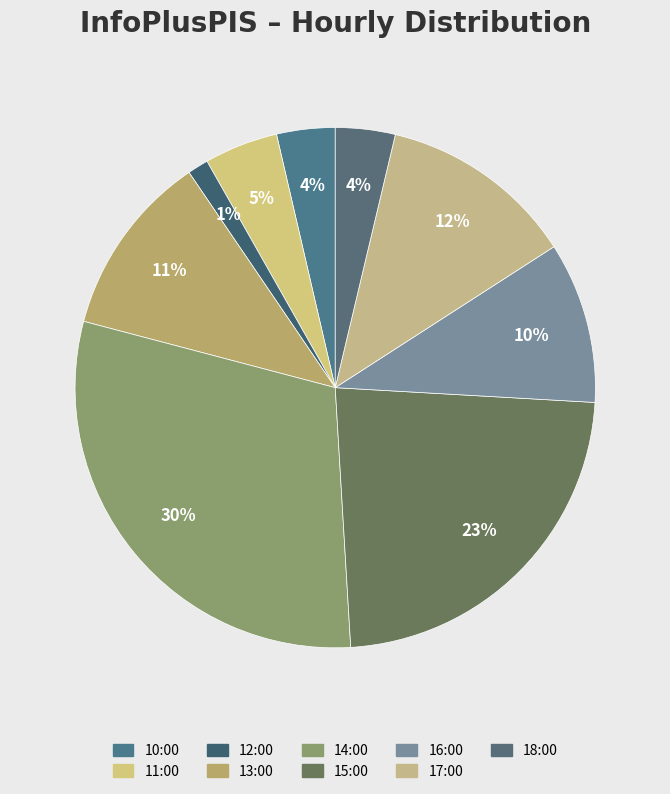

What portion of the pie excludes 17:00?

87.8%